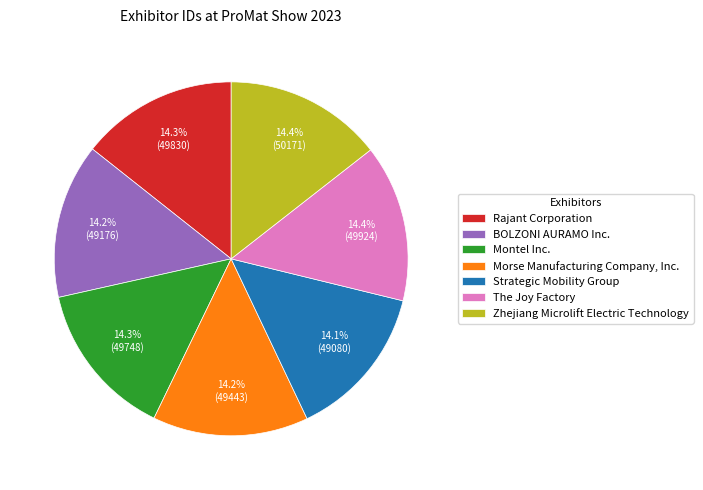

Approximately how many times larger is the value at Morse Manufacturing Company, Inc. compared to BOLZONI AURAMO Inc.?

1.0